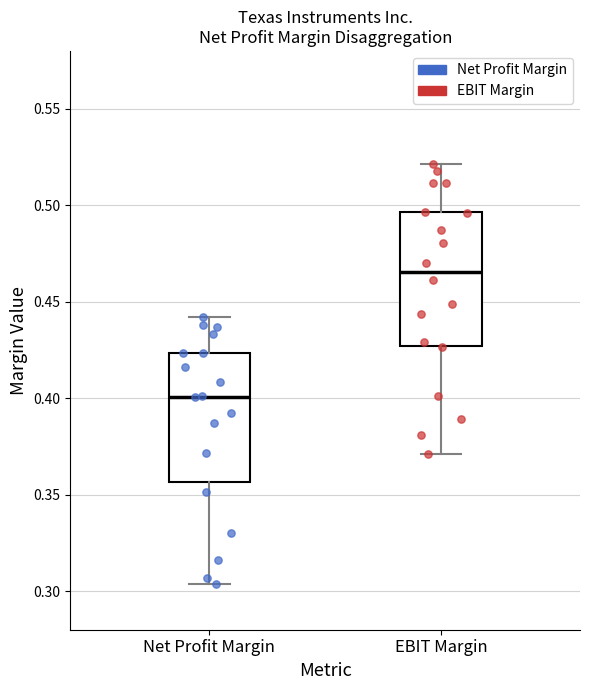

Where does the median line of the box for EBIT Margin sit on the y-axis? The values are not printed on the chart, so give them approximately, as read against the axis.

0.465